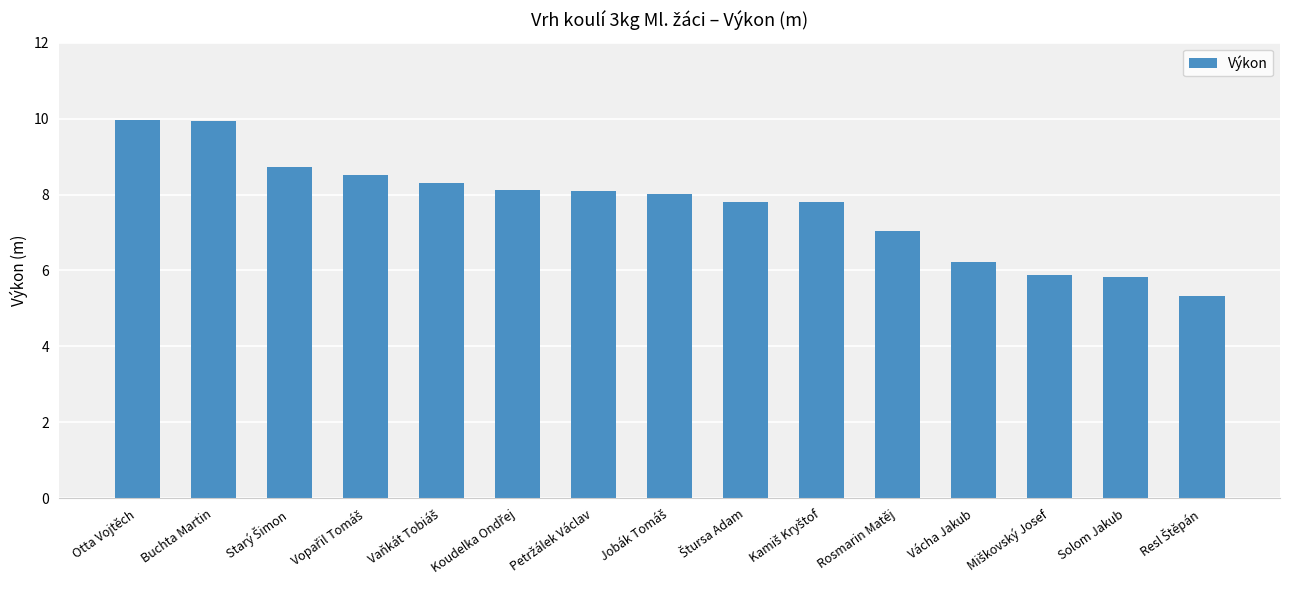

Read the value at Vácha Jakub.

6.2